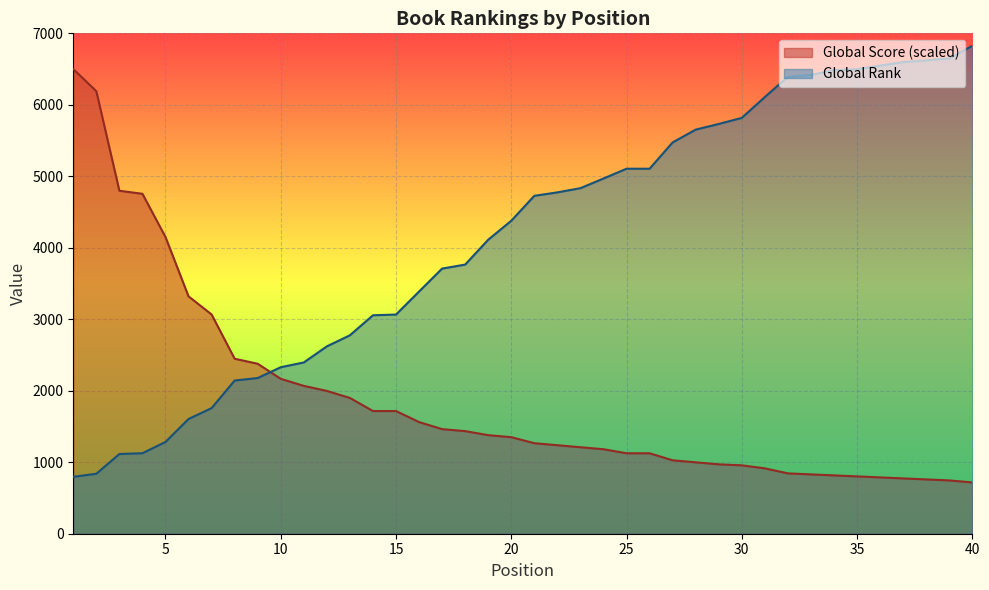

True or false: Global Rank has a value of 3552.3 at 32.

False